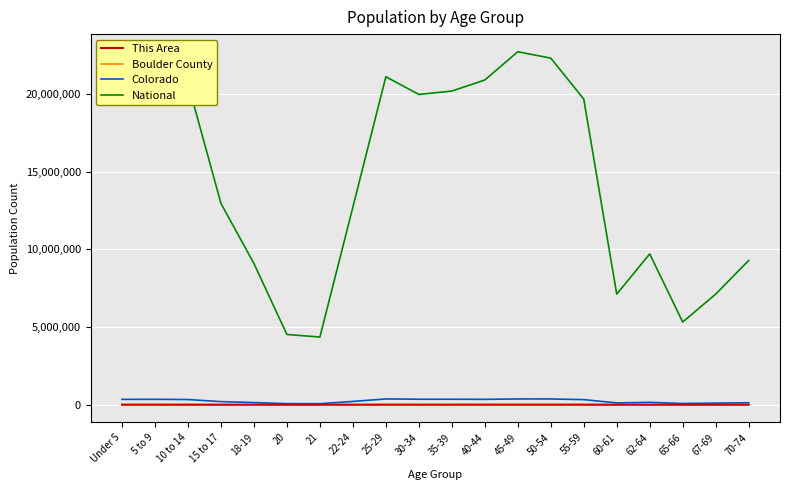

Is it true that Colorado equals 69437 at 20?

True